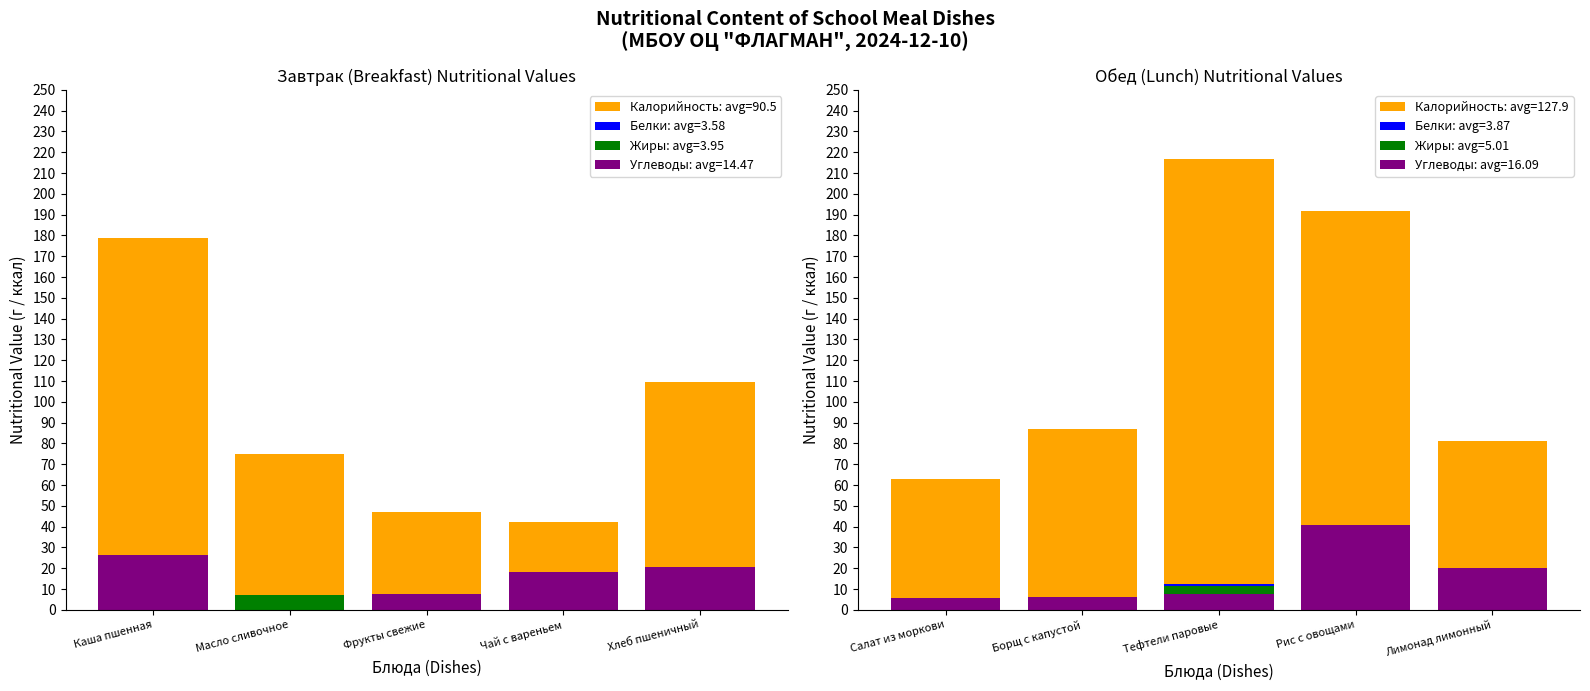

What is the highest value of the Углеводы series?

26.4